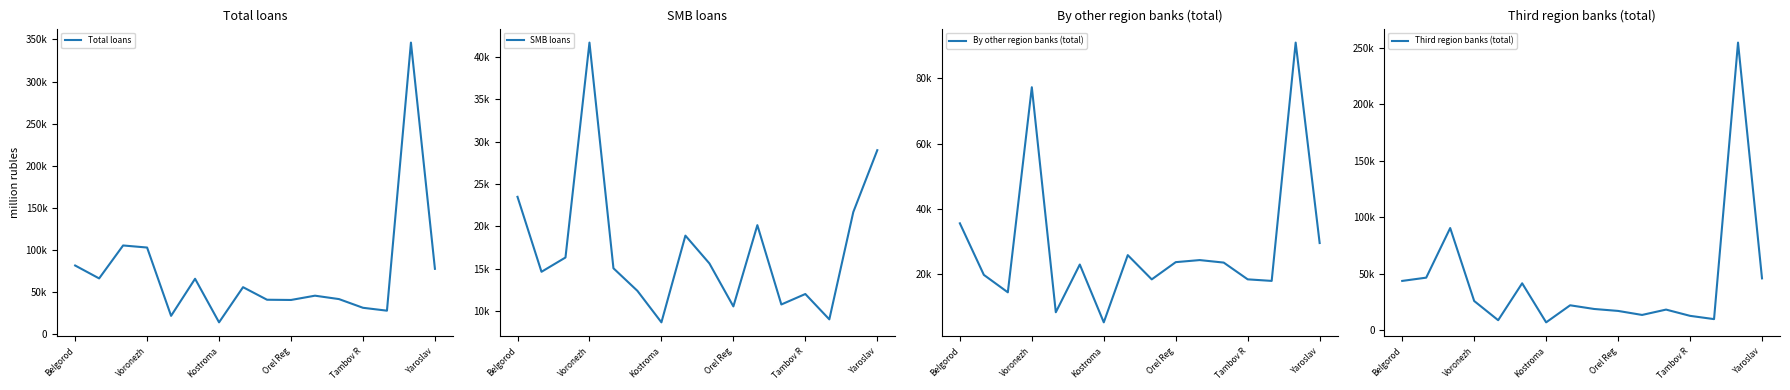

Which category has the lowest value in the SMB loans series?

Kostroma